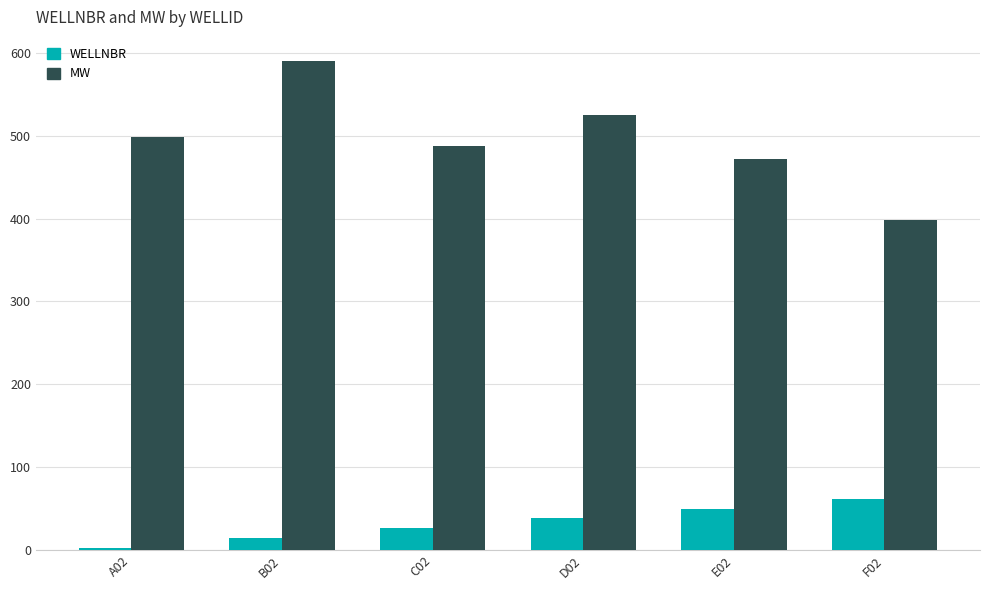

Reading right to left, list all the values displayed in this chart.

WELLNBR: 62.0	50.0	38.0	26.0	14.0	2.0
MW: 398.8	471.6	525.6	487.5	589.9	498.6